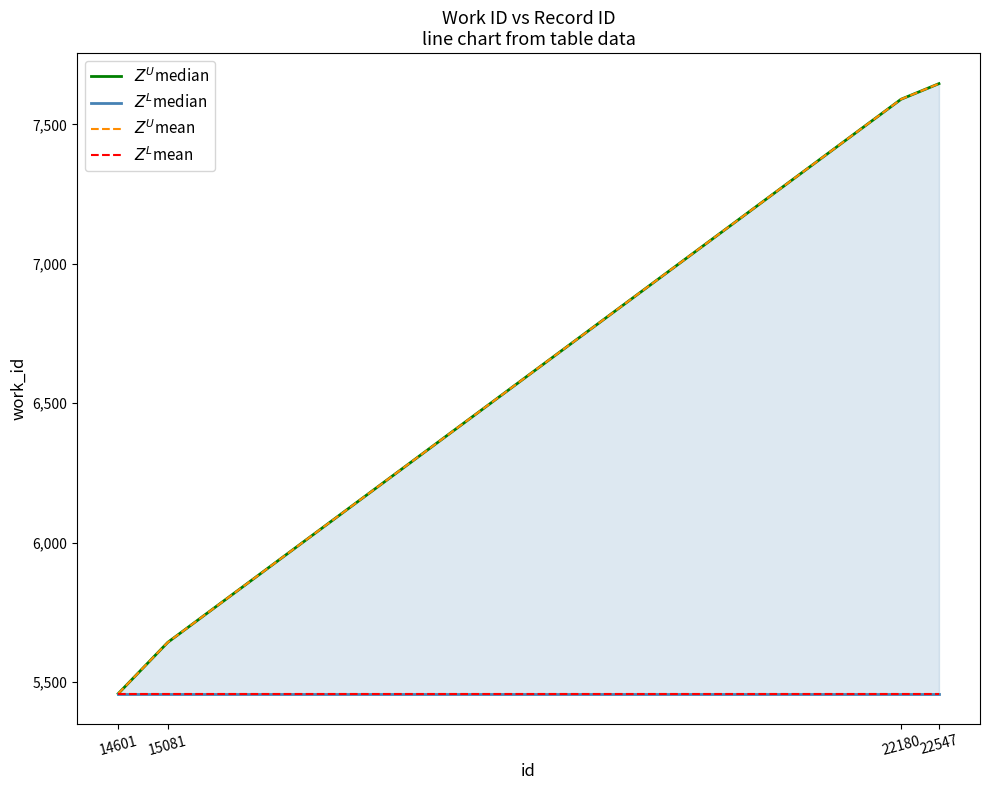

The value of $Z^U$median at 15081 is 7370. True or false?

False